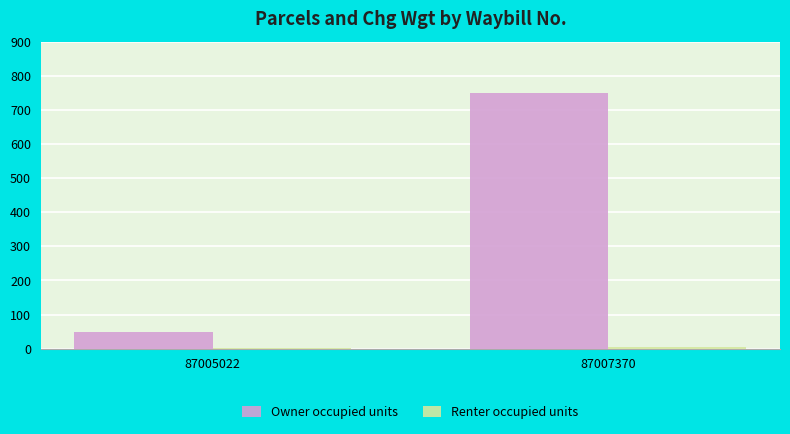

What is the sum of all Owner occupied units values?

800